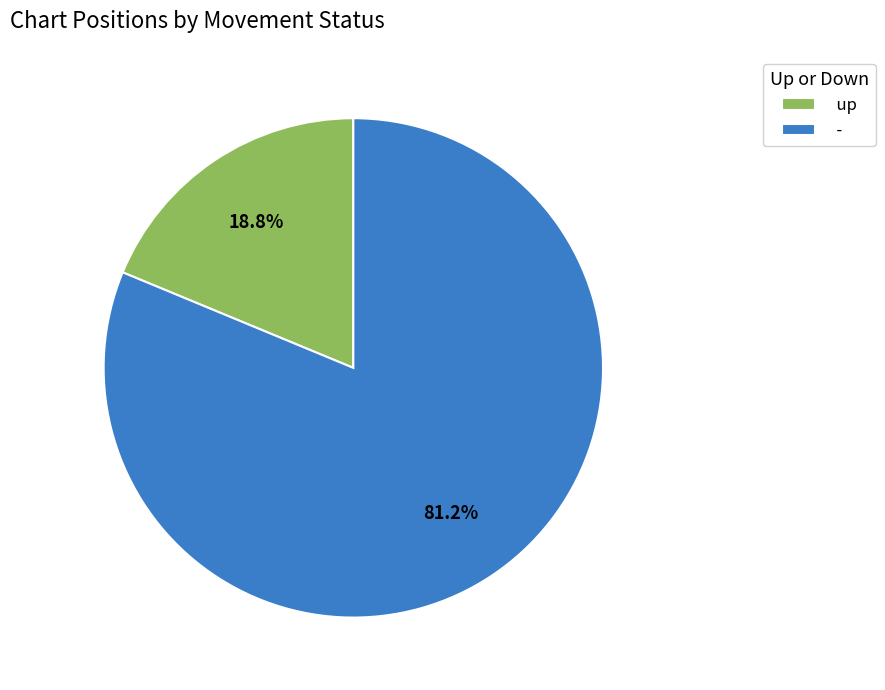

What is the majority slice?

-